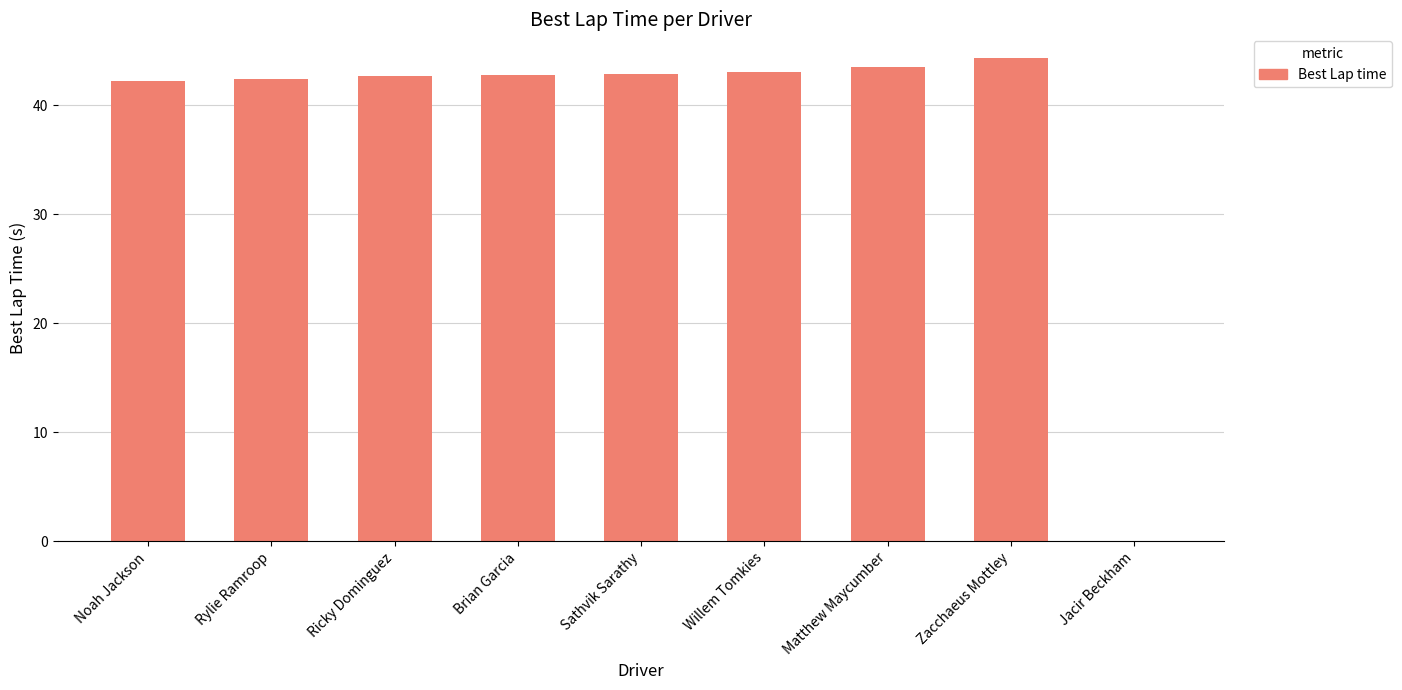

Read the value at Matthew Maycumber.

43.5